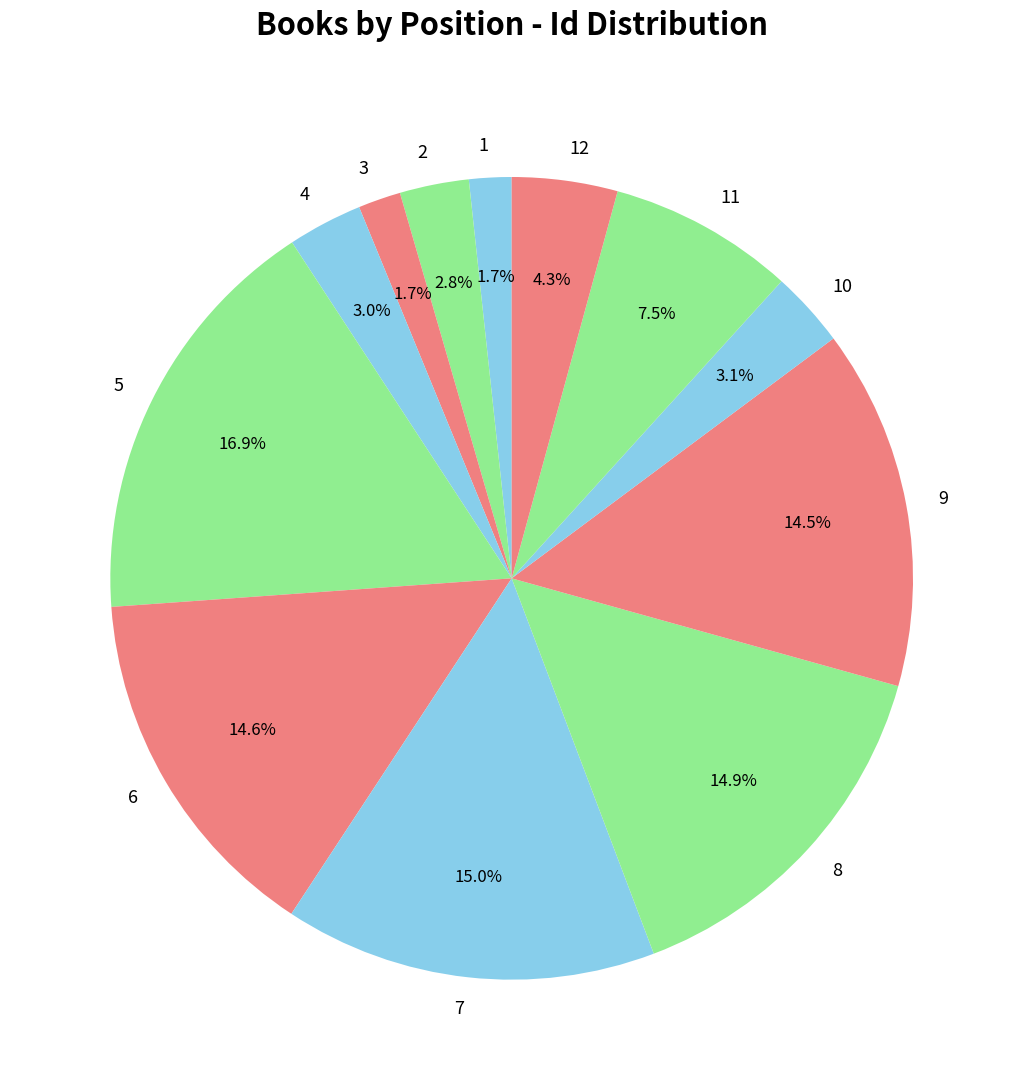

To the nearest percent, what is the combined percentage of 8 and 10?

18%